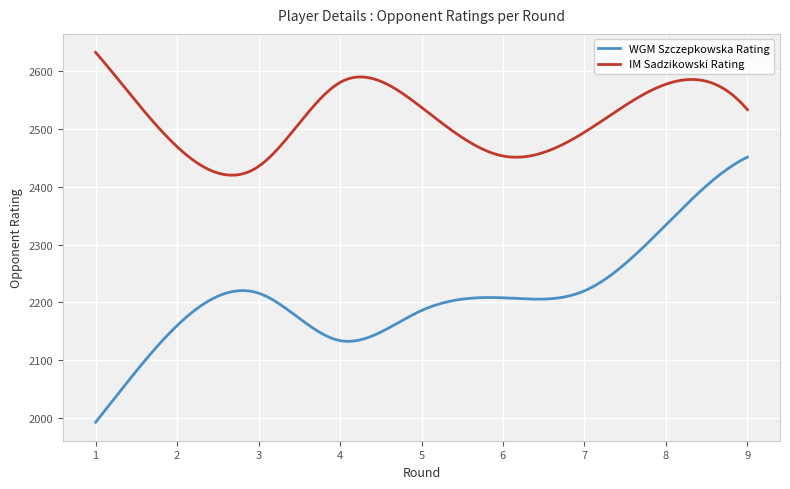

What is the maximum value for WGM Szczepkowska Rating?

2451.0